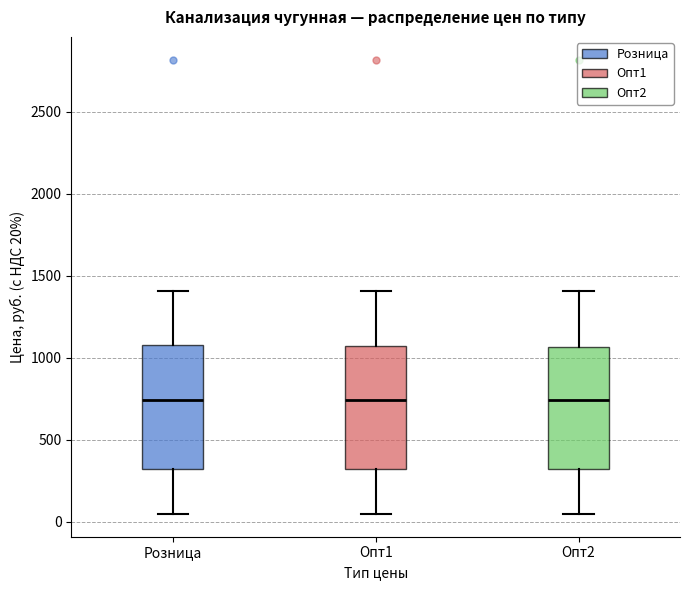

Where is the upper edge of the box for Розница on the y-axis? The values are not printed on the chart, so give them approximately, as read against the axis.

1050